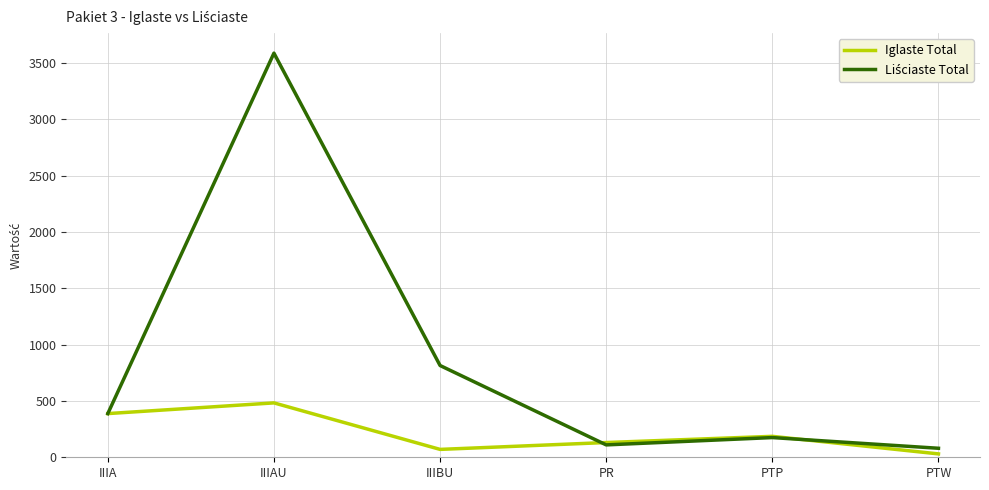

The value of Iglaste Total at IIIAU is 483. True or false?

True